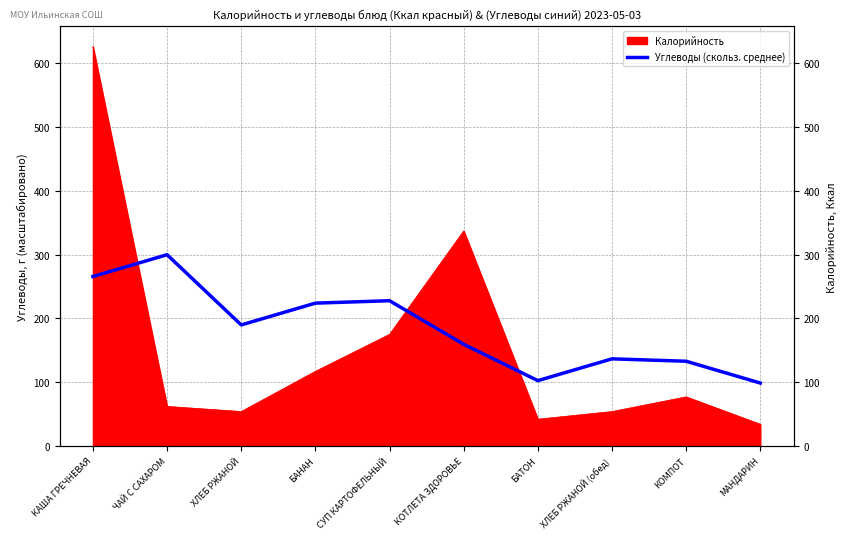

Reading left to right, transcribe all the data shown in this chart.

КАША ГРЕЧНЕВАЯ=265.6	ЧАЙ С САХАРОМ=299.7	ХЛЕБ РЖАНОЙ=189.7	БАНАН=223.8	СУП КАРТОФЕЛЬНЫЙ=227.6	КОТЛЕТА ЗДОРОВЬЕ=159.3	БАТОН=102.4	ХЛЕБ РЖАНОЙ (обед)=136.6	КОМПОТ=132.8	МАНДАРИН=98.6